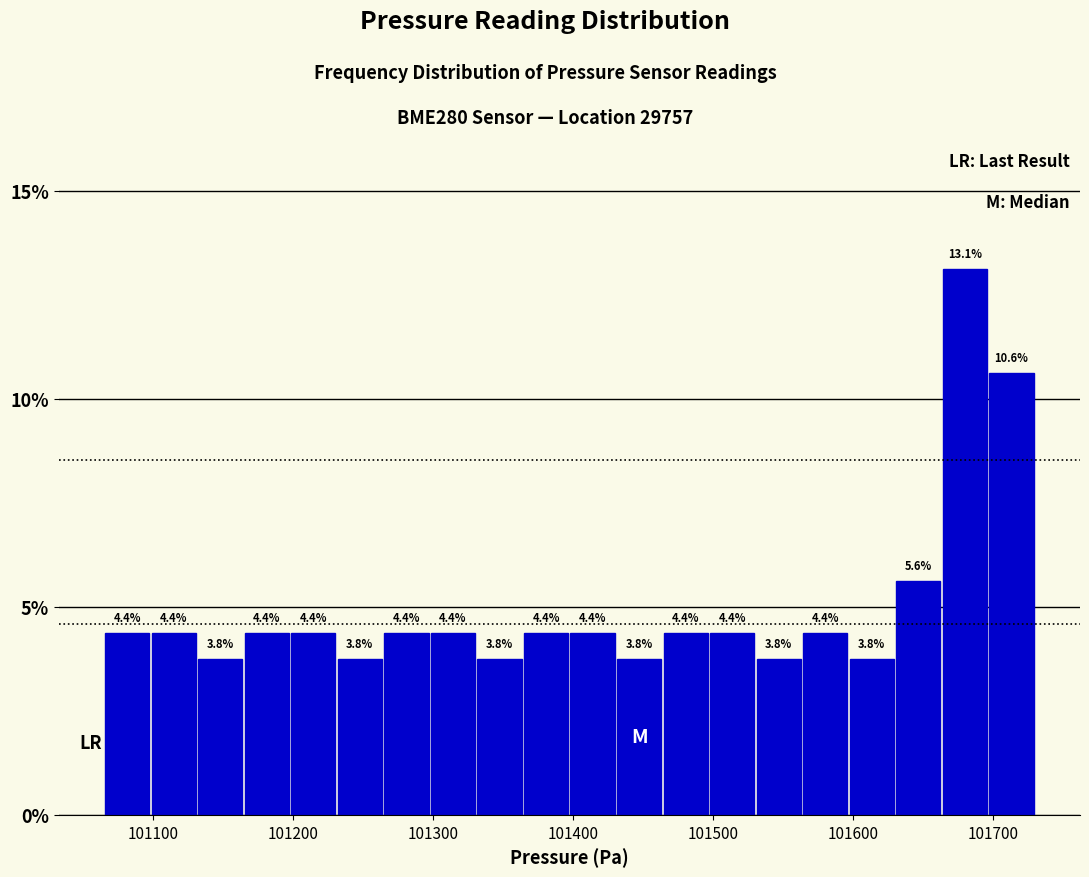

Around what value on the x-axis is the tallest bar? Give the approximate position of its centre, as read against the axis.

101680